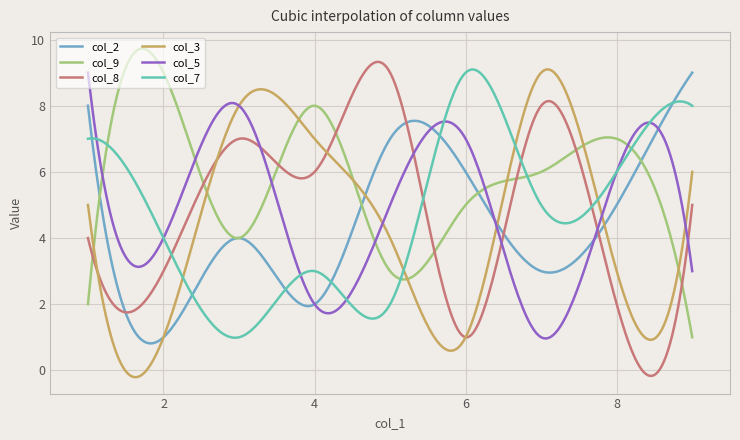

Which series has the largest total across all categories?

col_9